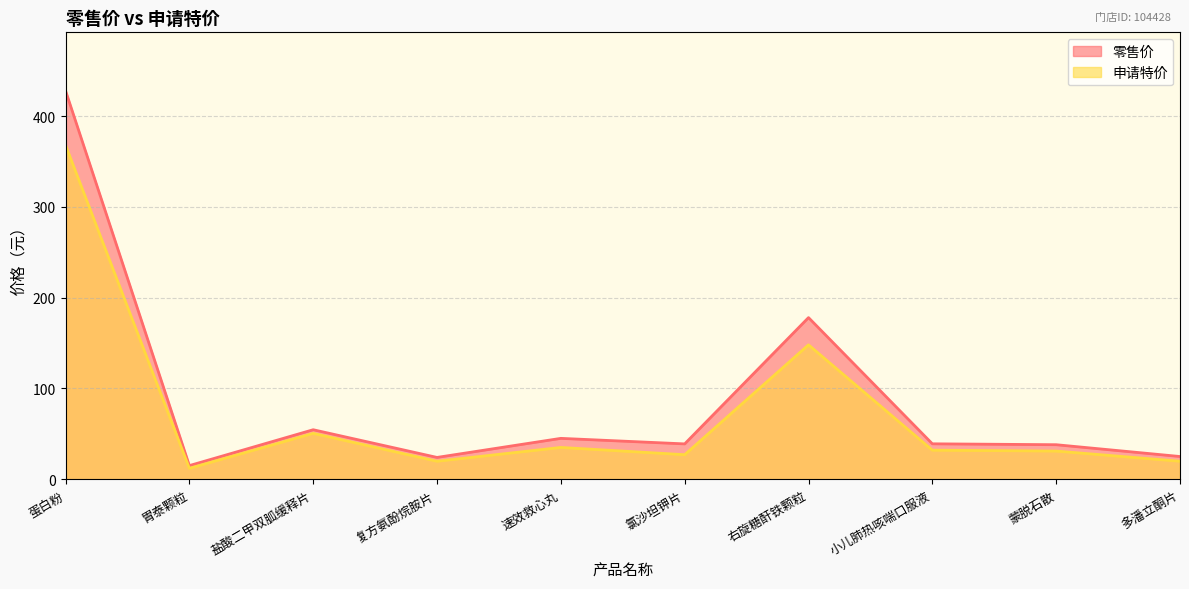

Where is the first local maximum for 申请特价?

盐酸二甲双胍缓释片